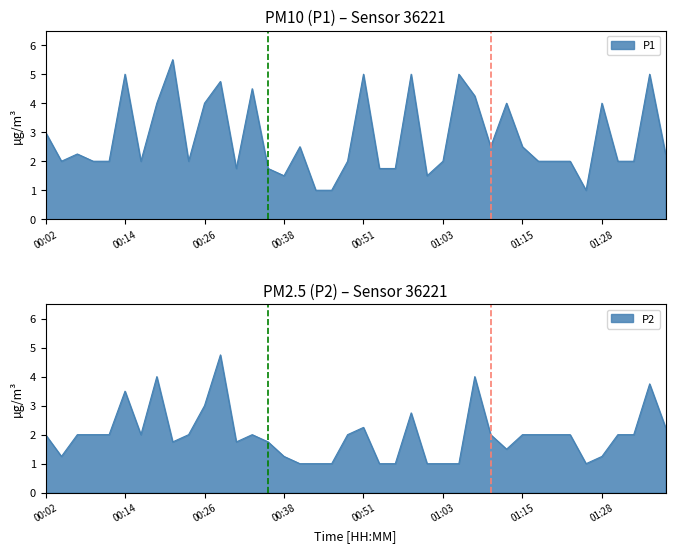

What is the smallest value displayed?

1.0